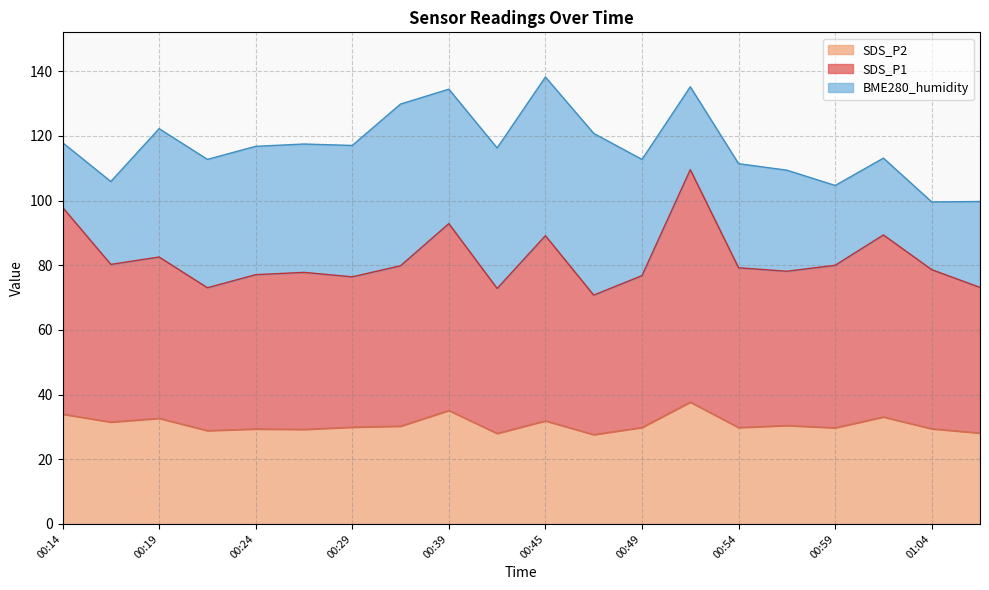

How many interior local peaks does the SDS_P1 series have?

6